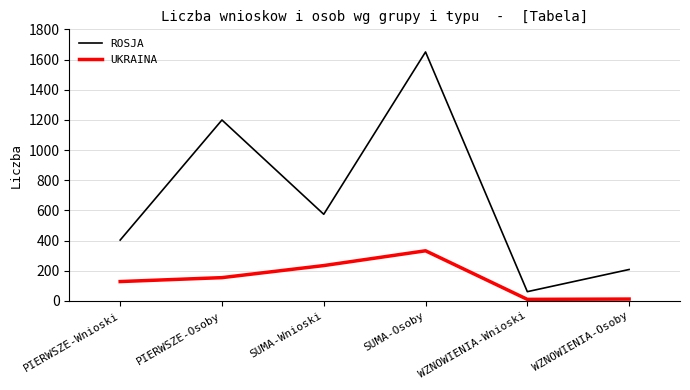

True or false: ROSJA and UKRAINA intersect in this chart.

False